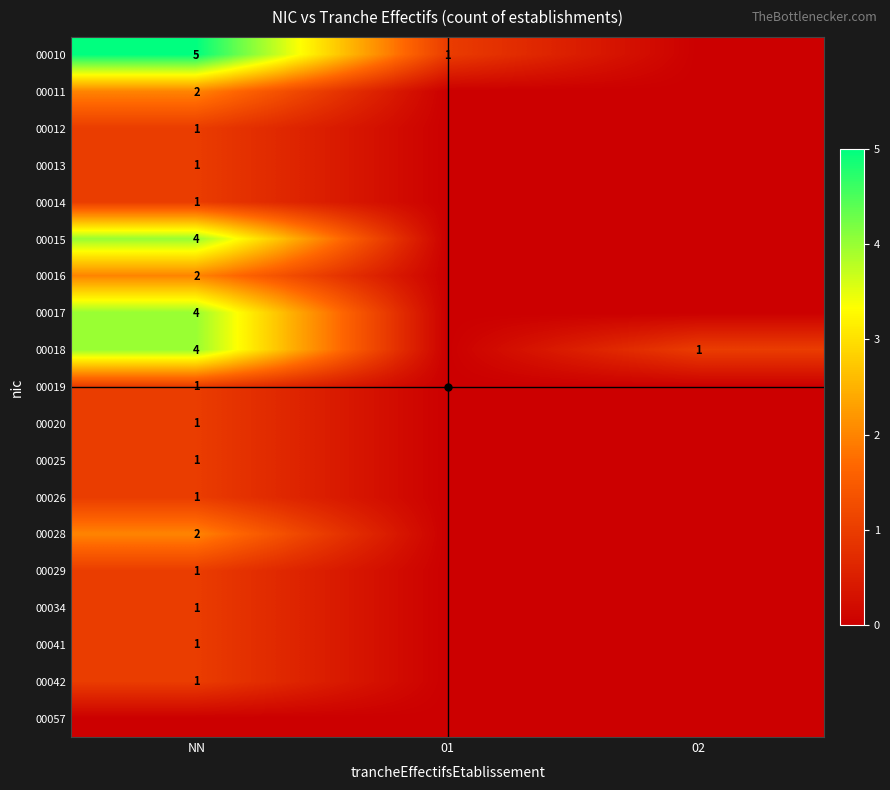

What is the difference between the maximum and minimum values in the 00042 series?

1